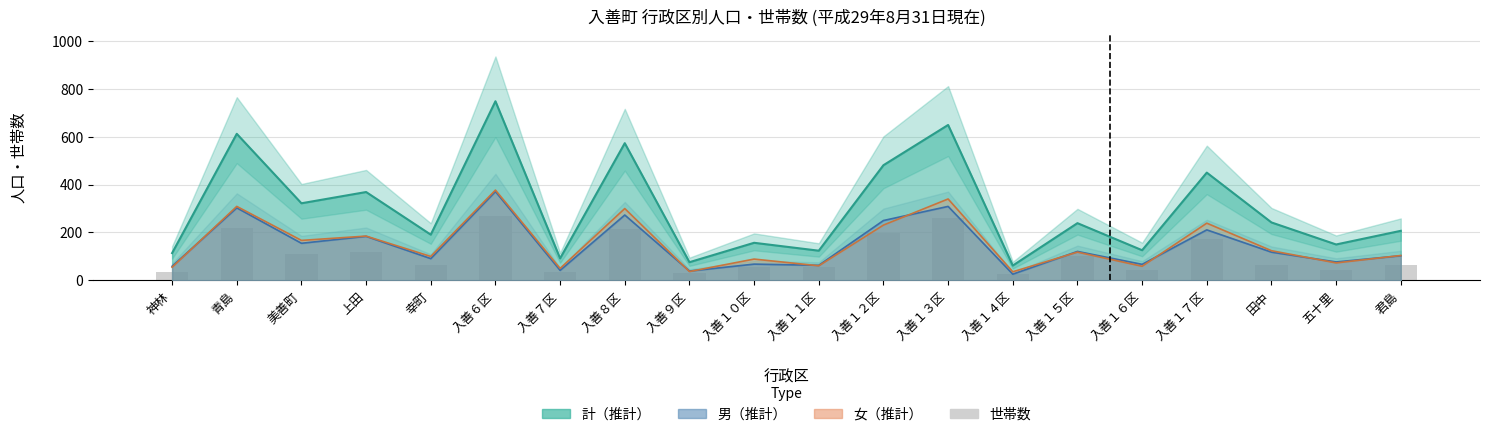

What is the maximum value shown in the chart?

748